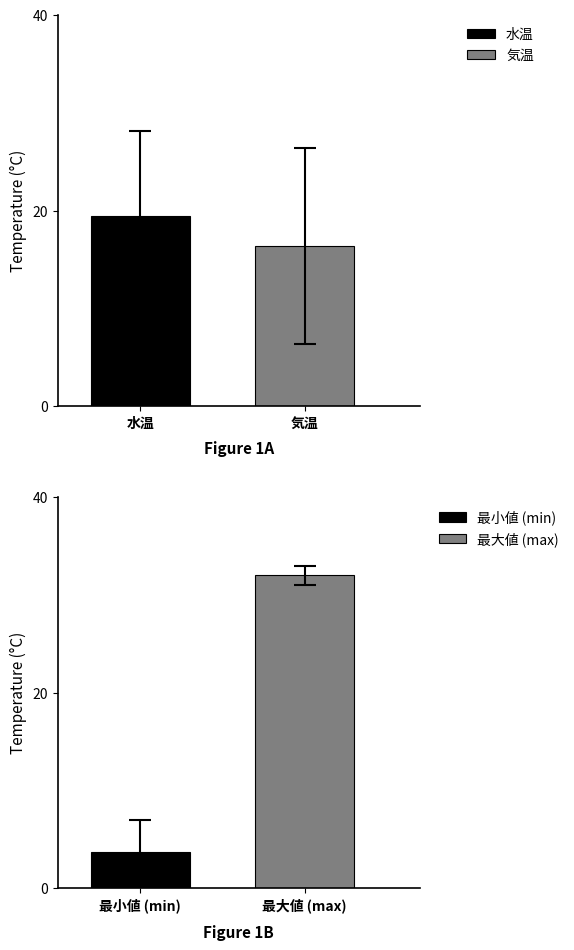

At how many categories does at least one series exceed 32?

1